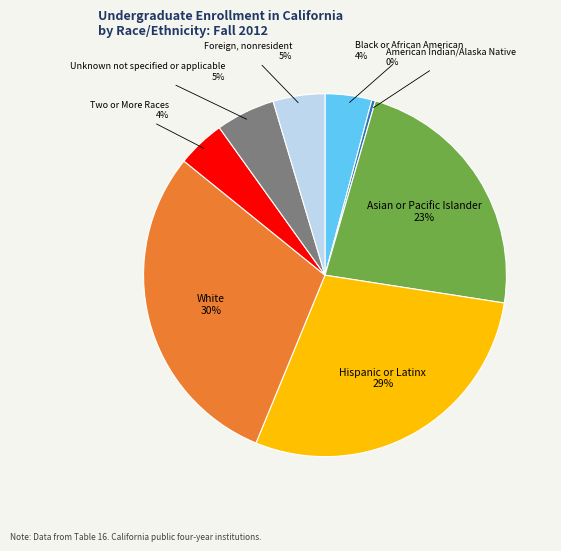

Is there a majority slice in this chart?

No